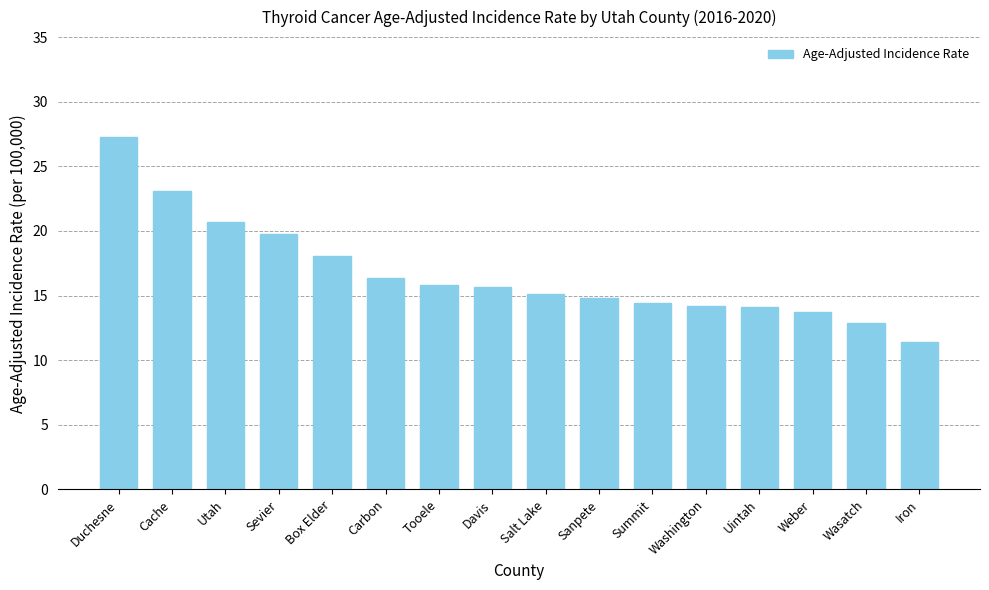

What is the label of the 5th bar from the right?

Washington